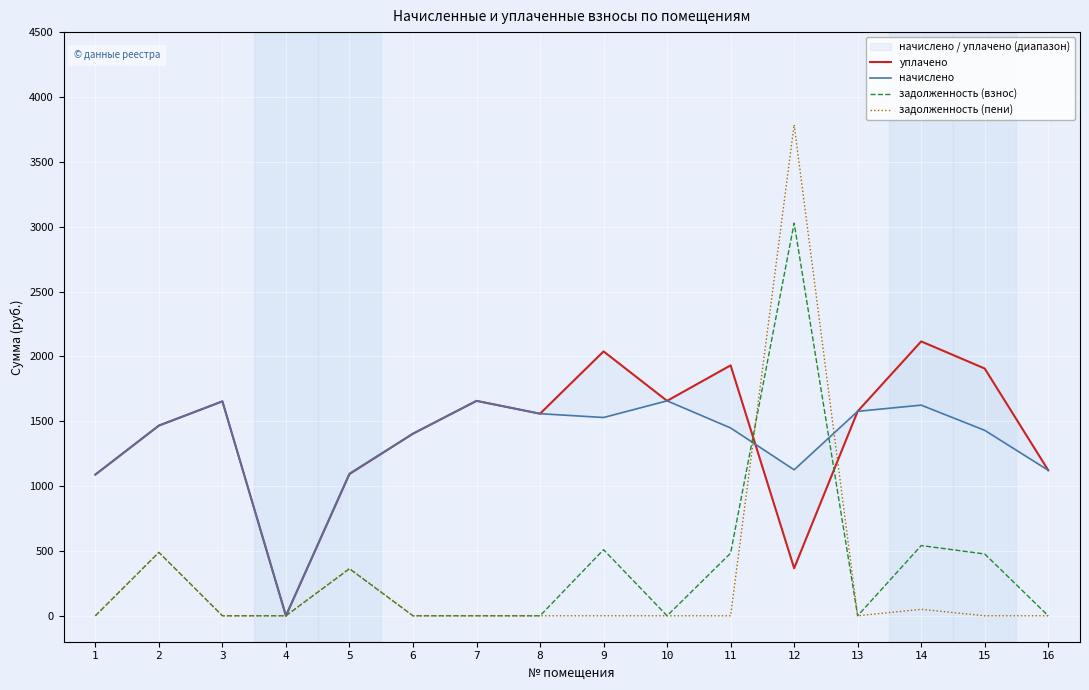

In начислено, how many points are lower than both neighbors (excluding endpoints)?

3